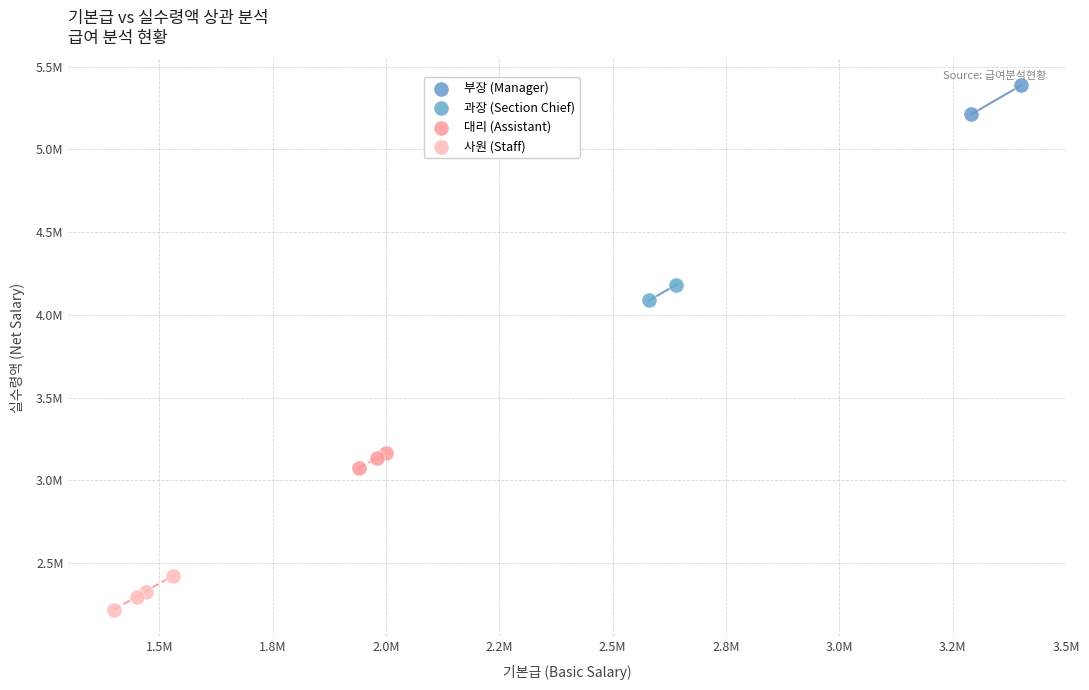

Which series has the largest Y range (max minus min)?

사원 (Staff)